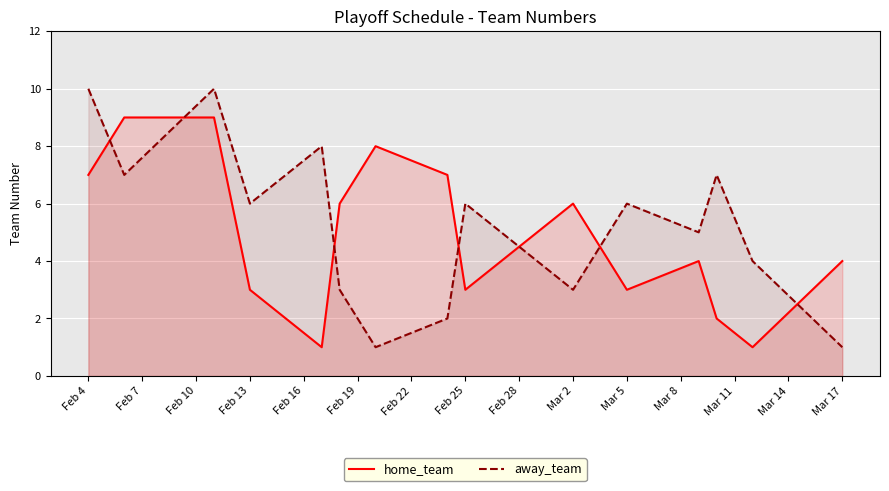

What is the total value across all series at Mar 17?

5